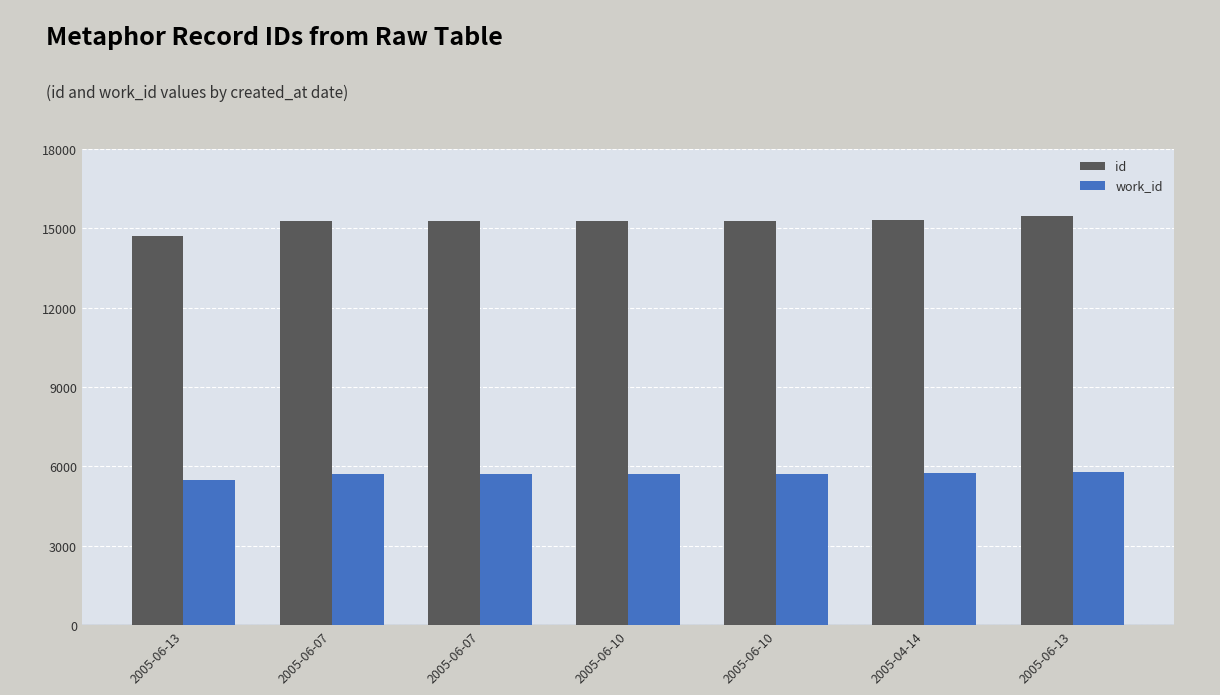

List the series in order of their peak value, lowest first.

work_id, id